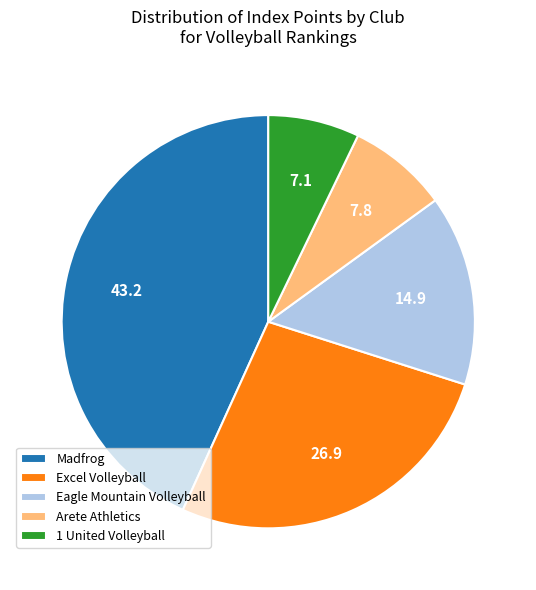

Which has a higher value, Arete Athletics or Excel Volleyball?

Excel Volleyball